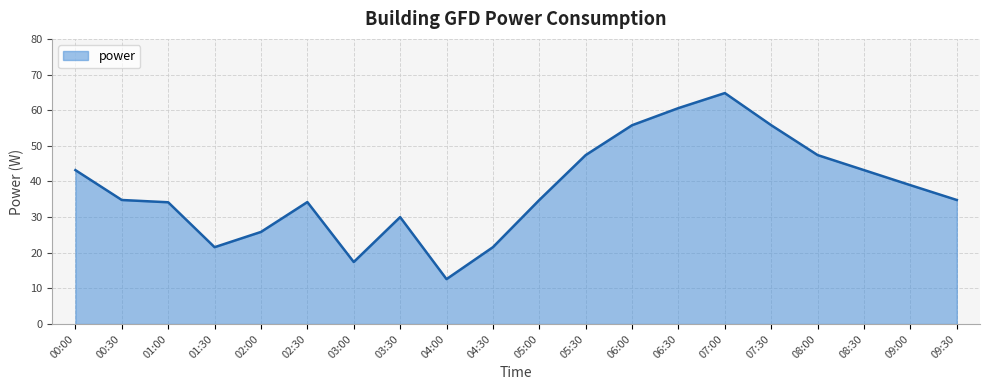

What is the change in value from 01:30 to 05:30?

+25.8